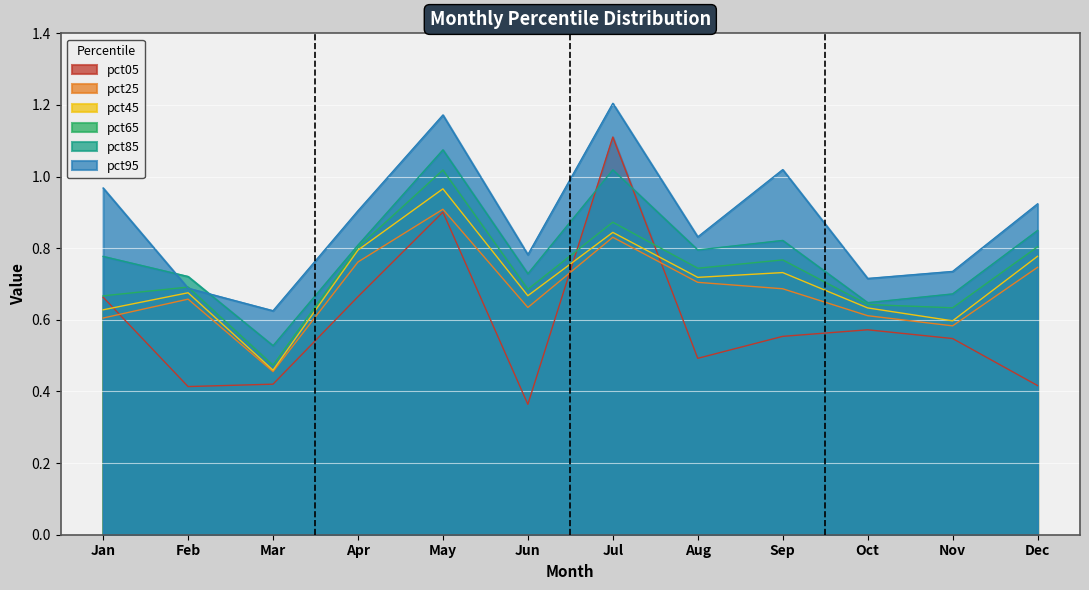

Reading left to right, list all the values displayed in this chart.

pct05: 0.7	0.4	0.4	0.7	0.9	0.4	1.1	0.5	0.6	0.6	0.5	0.4
pct25: 0.6	0.7	0.5	0.8	0.9	0.6	0.8	0.7	0.7	0.6	0.6	0.7
pct45: 0.6	0.7	0.5	0.8	1.0	0.7	0.8	0.7	0.7	0.6	0.6	0.8
pct65: 0.7	0.7	0.5	0.8	1.0	0.7	0.9	0.7	0.8	0.6	0.6	0.8
pct85: 0.8	0.7	0.5	0.8	1.1	0.7	1.0	0.8	0.8	0.6	0.7	0.8
pct95: 1.0	0.7	0.6	0.9	1.2	0.8	1.2	0.8	1.0	0.7	0.7	0.9